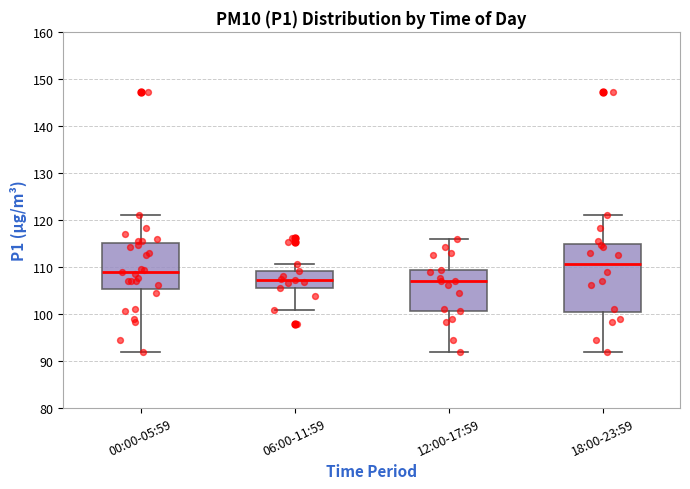

Where is the lower edge of the box for 12:00-17:59 on the y-axis? The values are not printed on the chart, so give them approximately, as read against the axis.

101